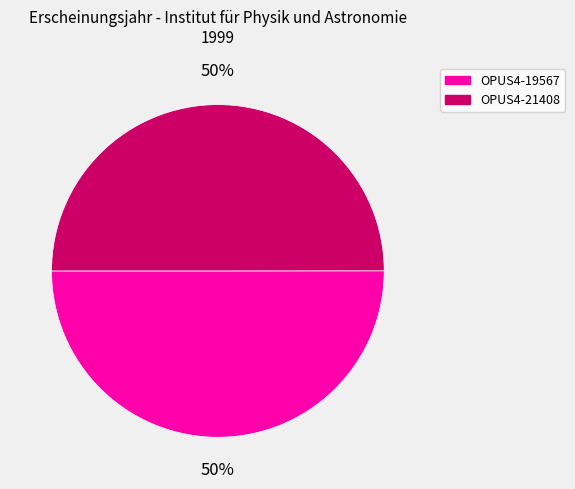

How many slices are in this pie chart?

2